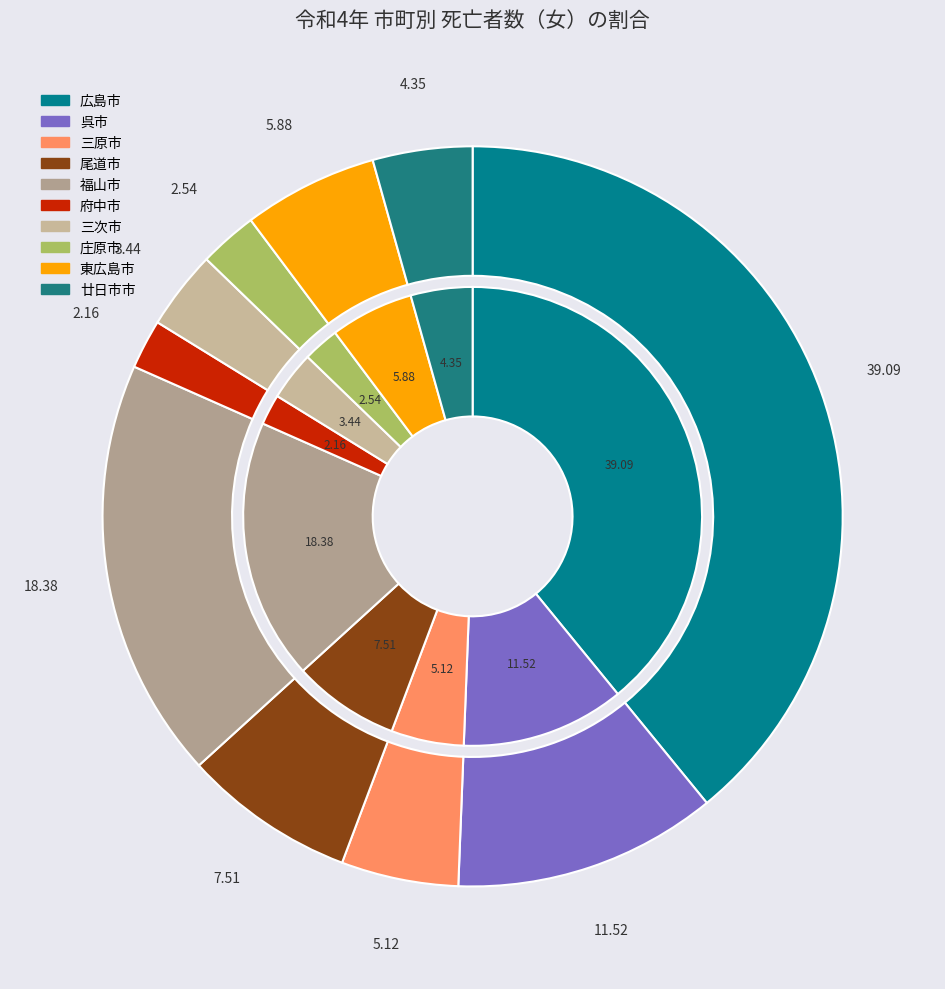

The 尾道市 slice represents 19% of the pie. True or false?

False